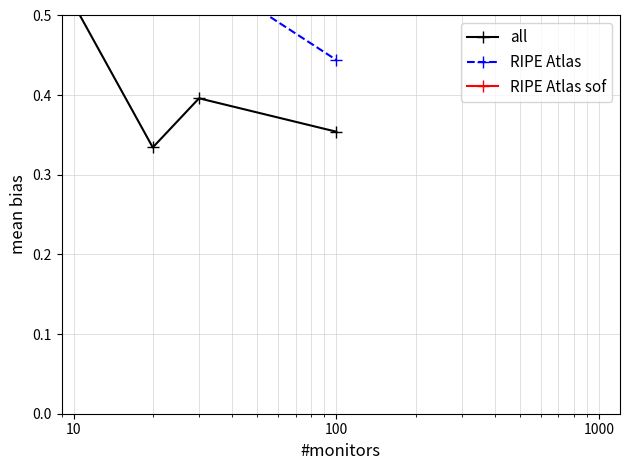

Rank the series at 100 from lowest to highest value.

all, RIPE Atlas, RIPE Atlas sof